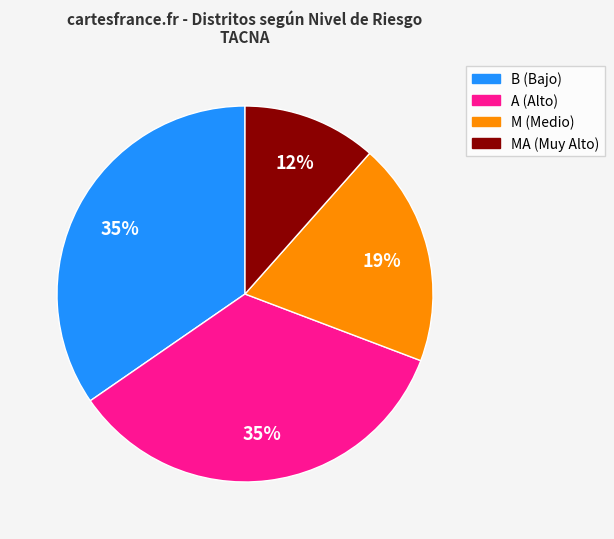

Is there any slice that represents more than half of the pie?

No